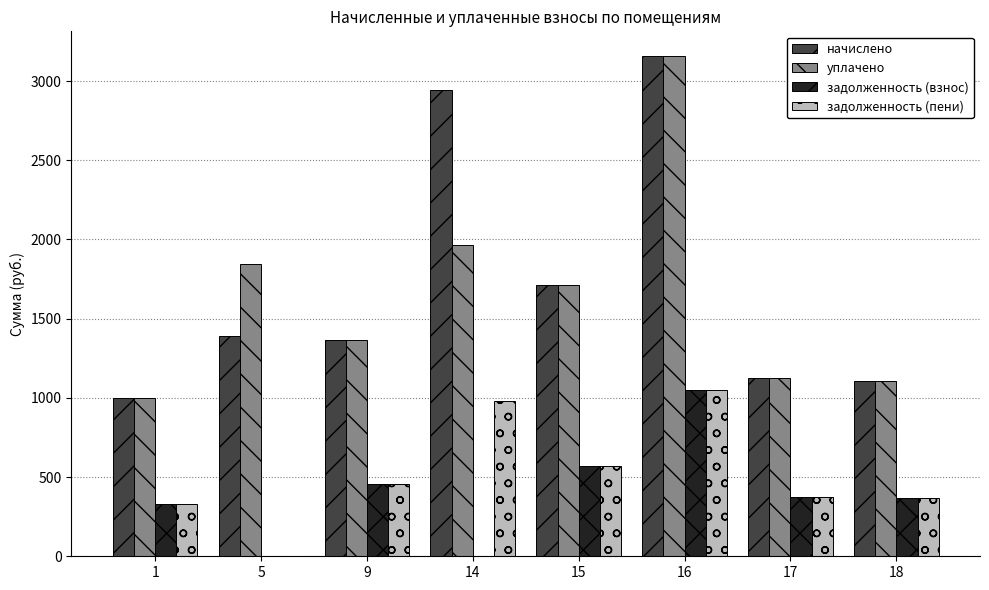

What is the sum of the задолженность (взнос) values at 16 and 1?

1384.5